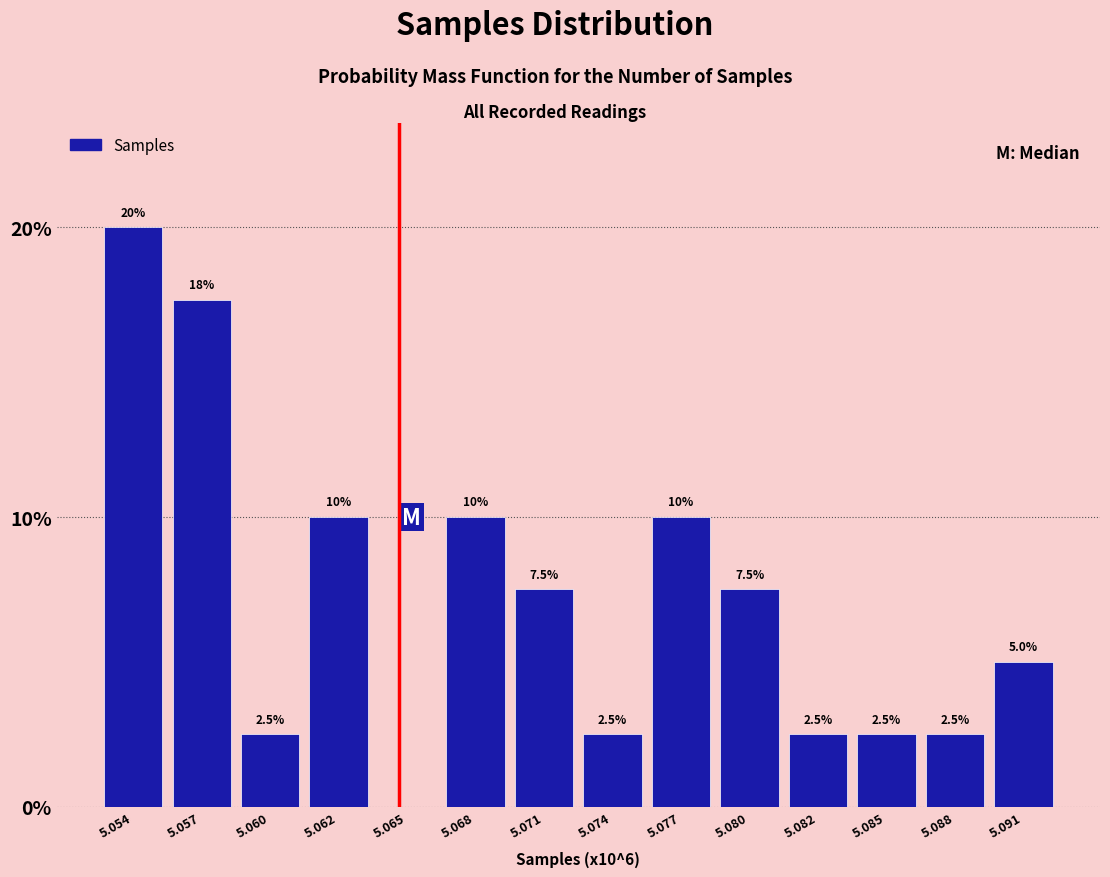

Reading left to right, transcribe all the data shown in this chart.

5.054=20.0	5.057=17.5	5.060=2.5	5.062=10.0	5.065=0.0	5.068=10.0	5.071=7.5	5.074=2.5	5.077=10.0	5.080=7.5	5.082=2.5	5.085=2.5	5.088=2.5	5.091=5.0